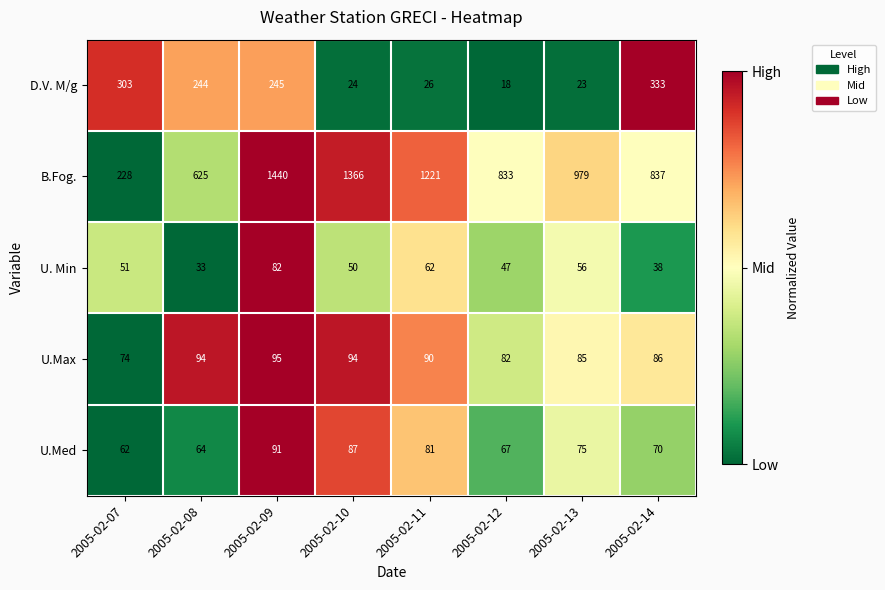

What is the difference between the maximum and second lowest values in the U.Max series?

13